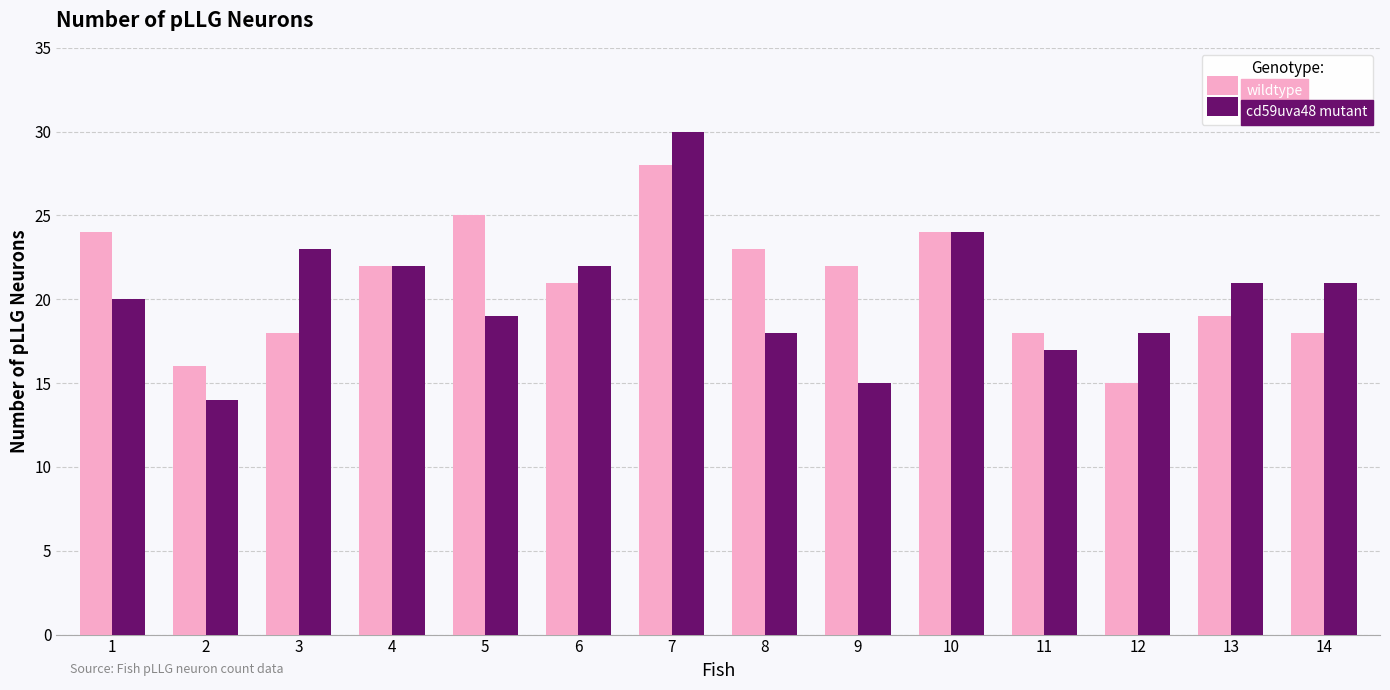

The wildtype series shows 24 at 1. True or false?

True